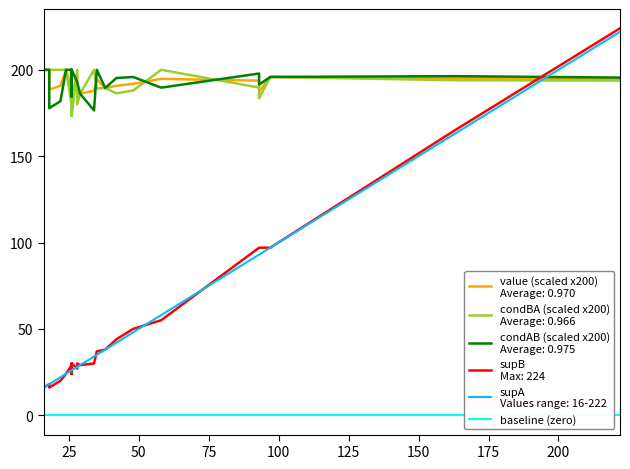

True or false: condBA has more than 1 interior local peaks.

True